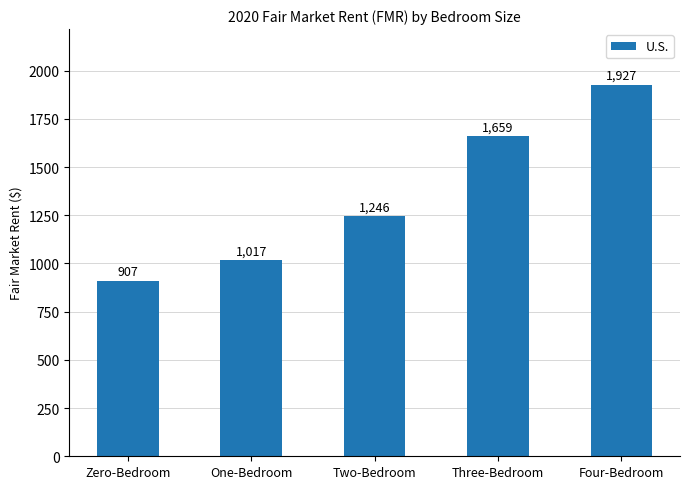

At which label does the data first exceed 1245?

Two-Bedroom